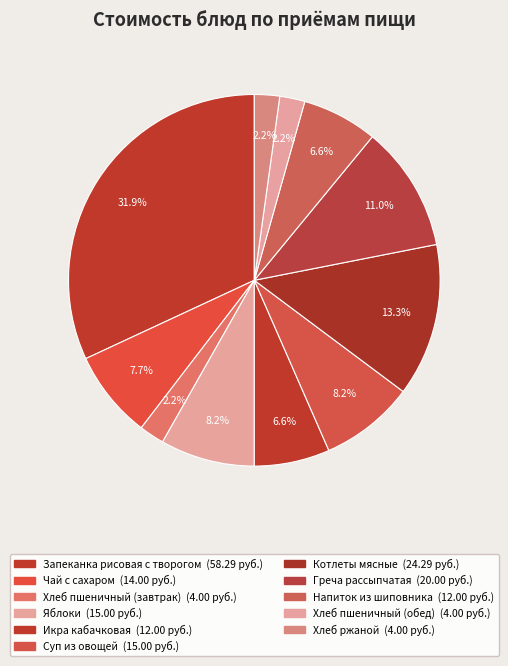

How many segments does this pie chart have?

11